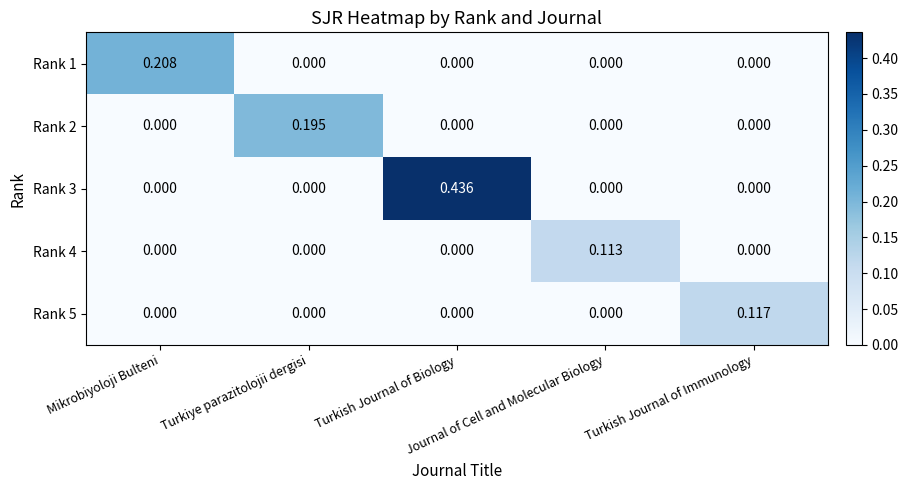

Between Mikrobiyoloji Bulteni and Turkish Journal of Immunology, which series saw the biggest shift?

Rank 1